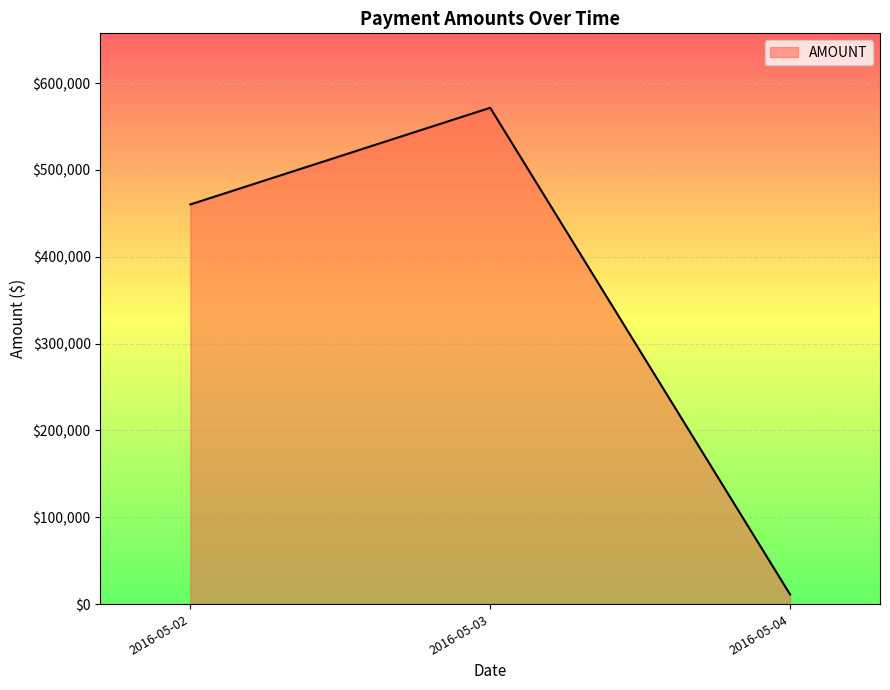

List the labels in order of value, smallest first.

2016-05-04, 2016-05-02, 2016-05-03